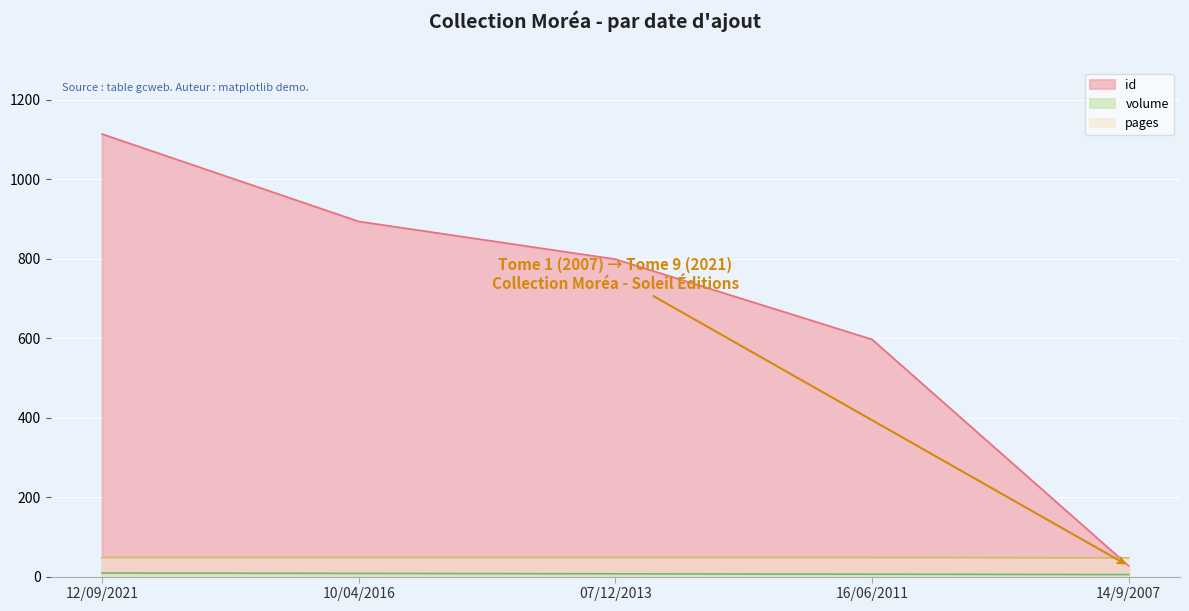

The id series shows 27 at 14/9/2007. True or false?

True